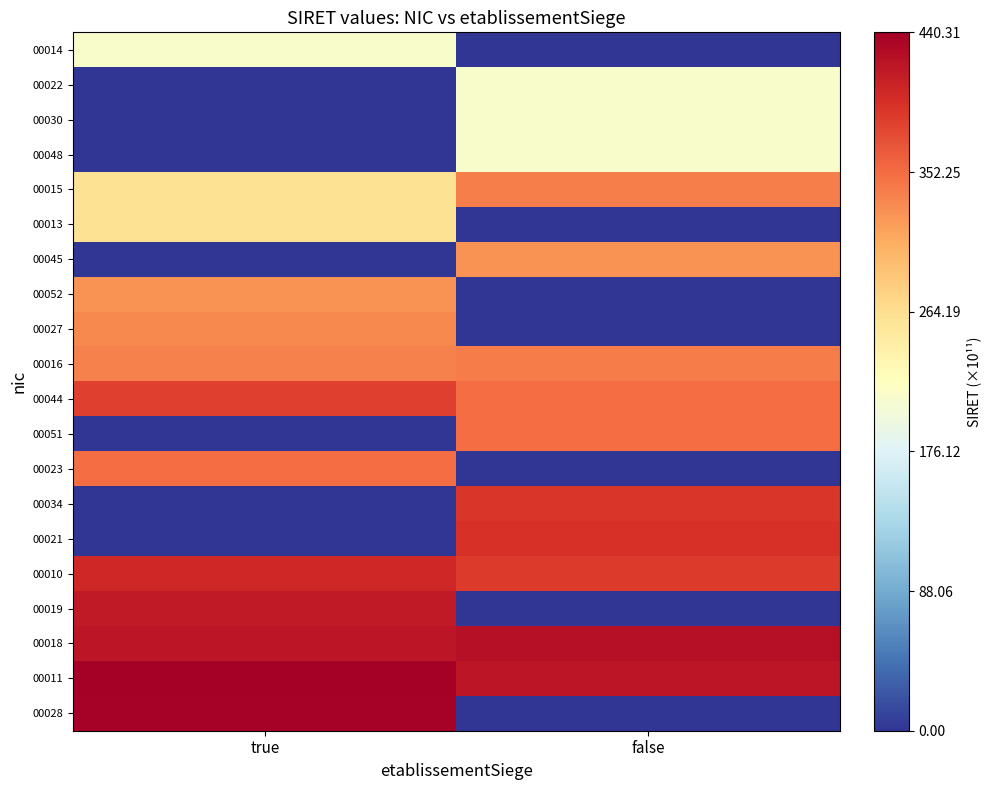

At which category is the sum across all series the highest?

true